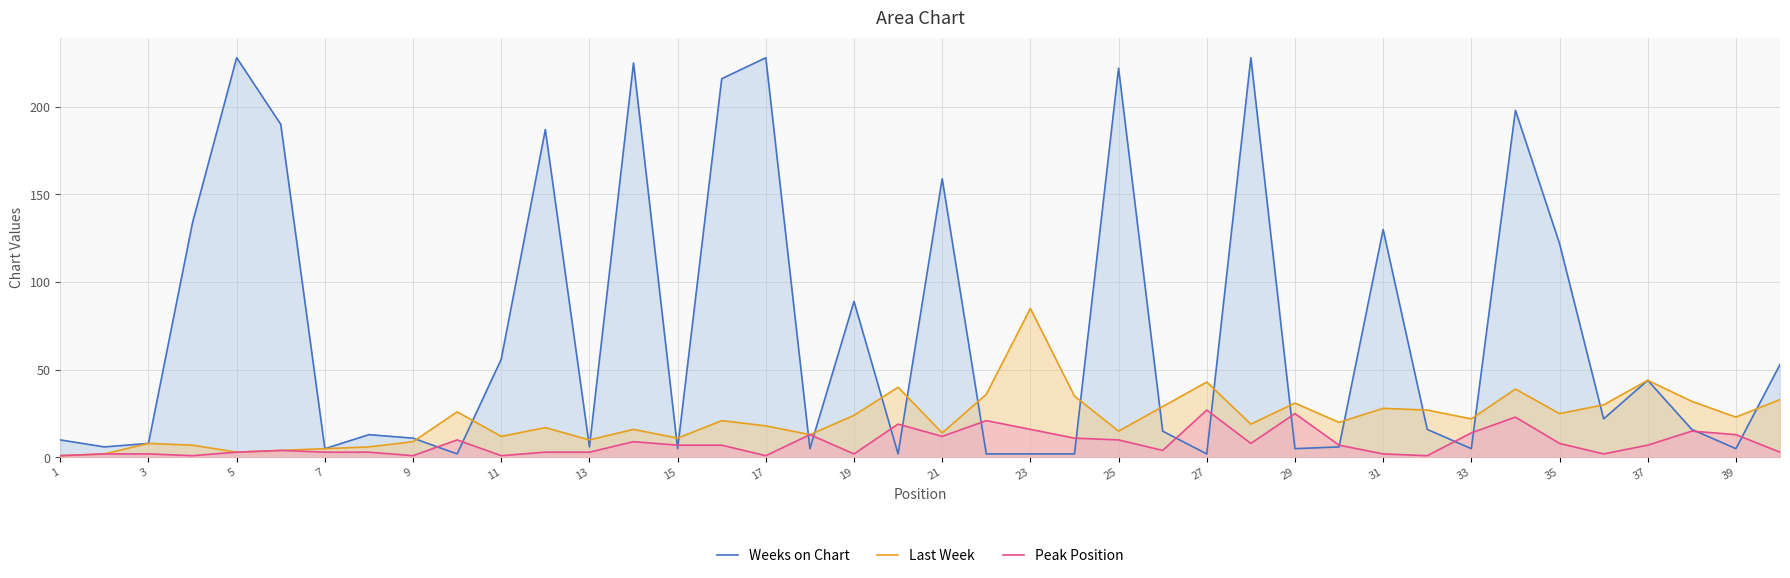

List the series in order of their overall mean, lowest first.

Peak Position, Last Week, Weeks on Chart